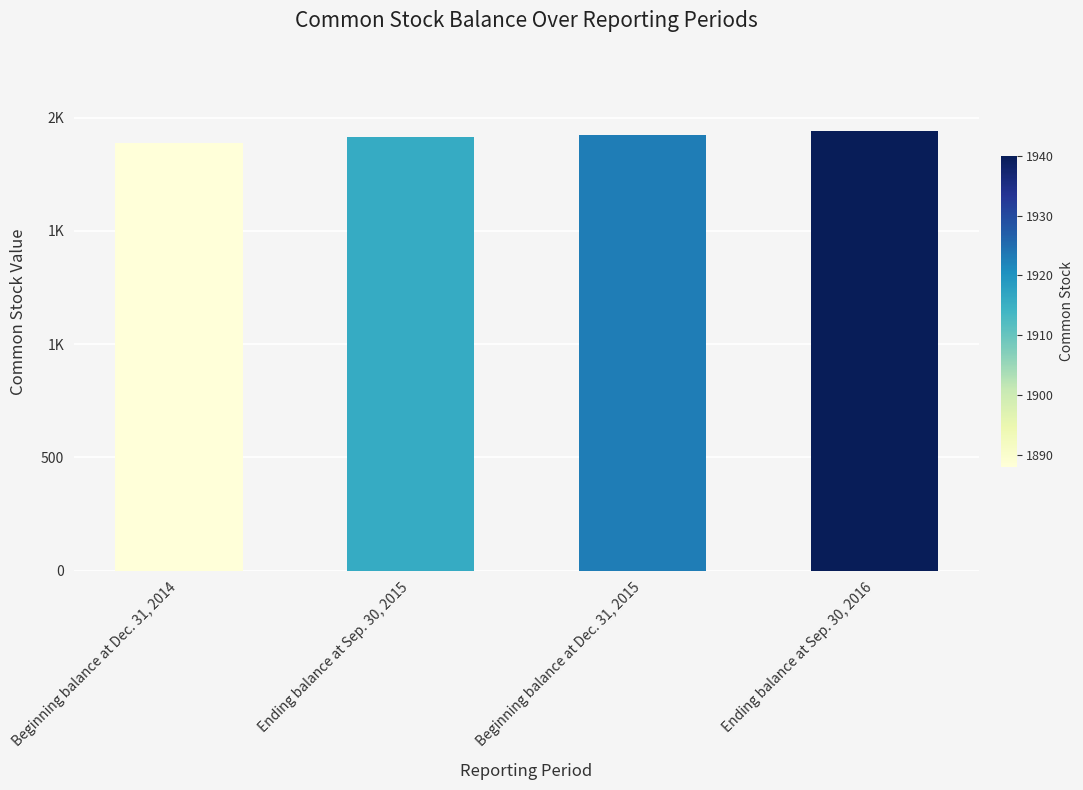

Between Ending balance at Sep. 30, 2015 and Beginning balance at Dec. 31, 2015, which is larger?

Beginning balance at Dec. 31, 2015